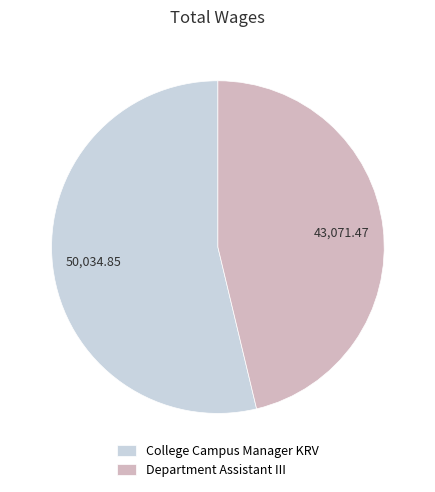

Which category has the smallest portion of the pie?

Department Assistant III